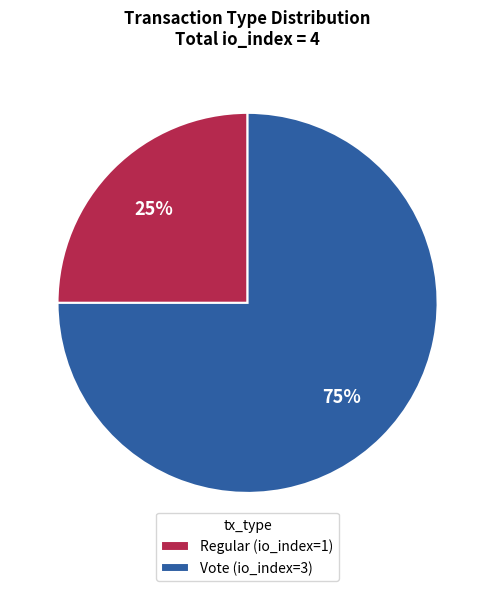

Between Regular and Vote, which is larger?

Vote